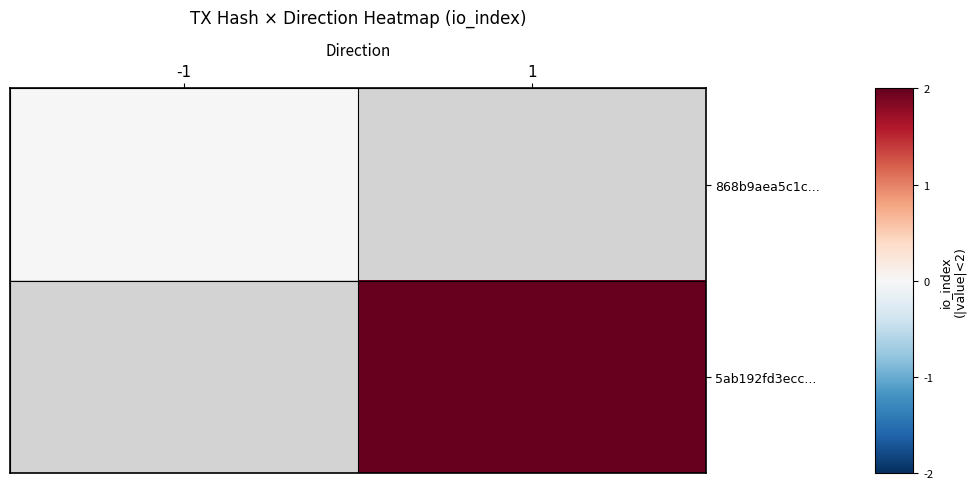

Is the value of 868b9aea5c1c... at 1 greater than the value of 5ab192fd3ecc... at 1?

No